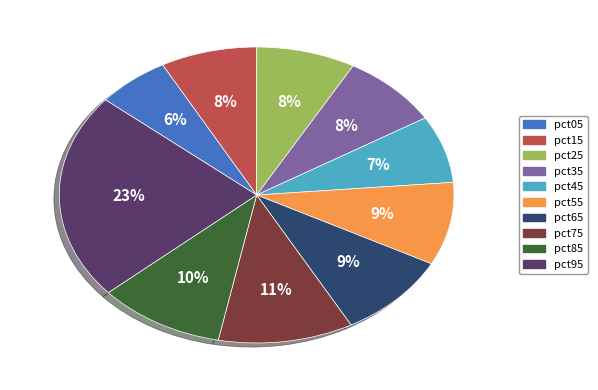

Which has a higher value, pct55 or pct95?

pct95